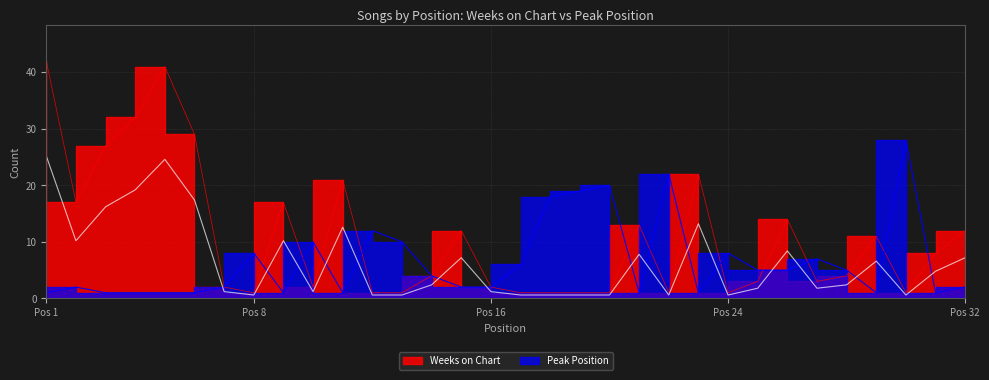

Which series changed the most between 15 and 19?

Peak Position